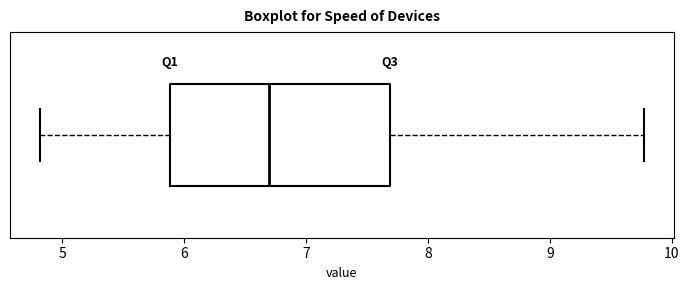

Where is the right edge of the box on the x-axis? The values are not printed on the chart, so give them approximately, as read against the axis.

7.7